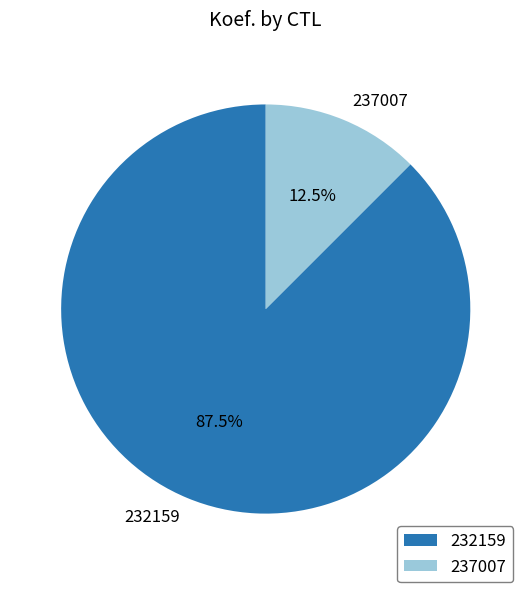

How many segments does this pie chart have?

2